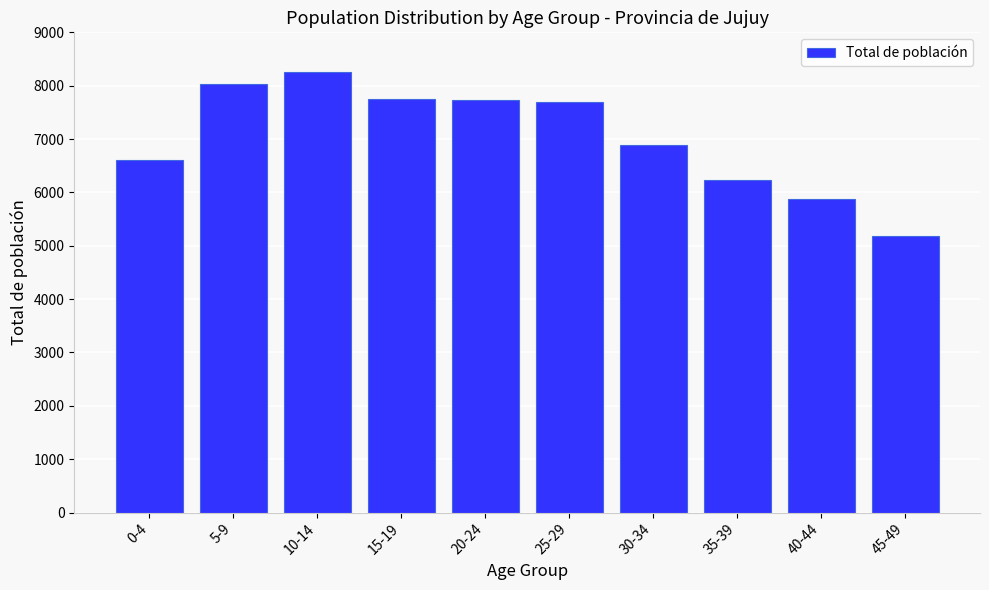

What is the average value?

7026